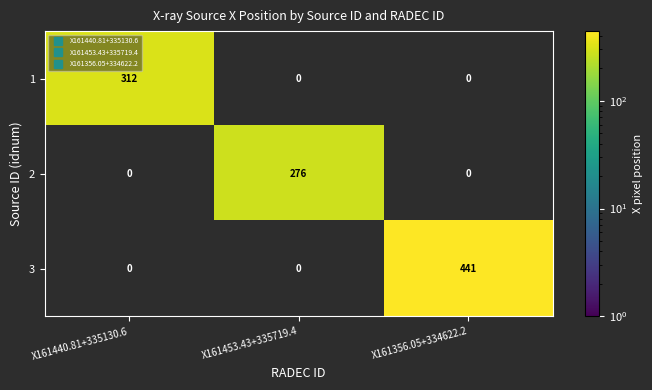

How many positive values does the 1 series have?

1